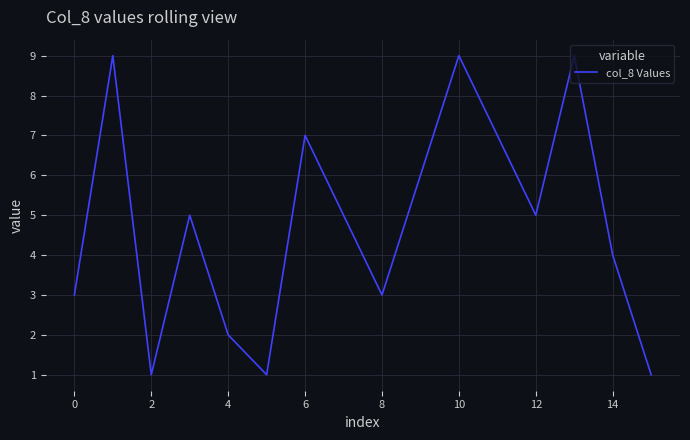

What is the difference between the maximum and minimum values?

8